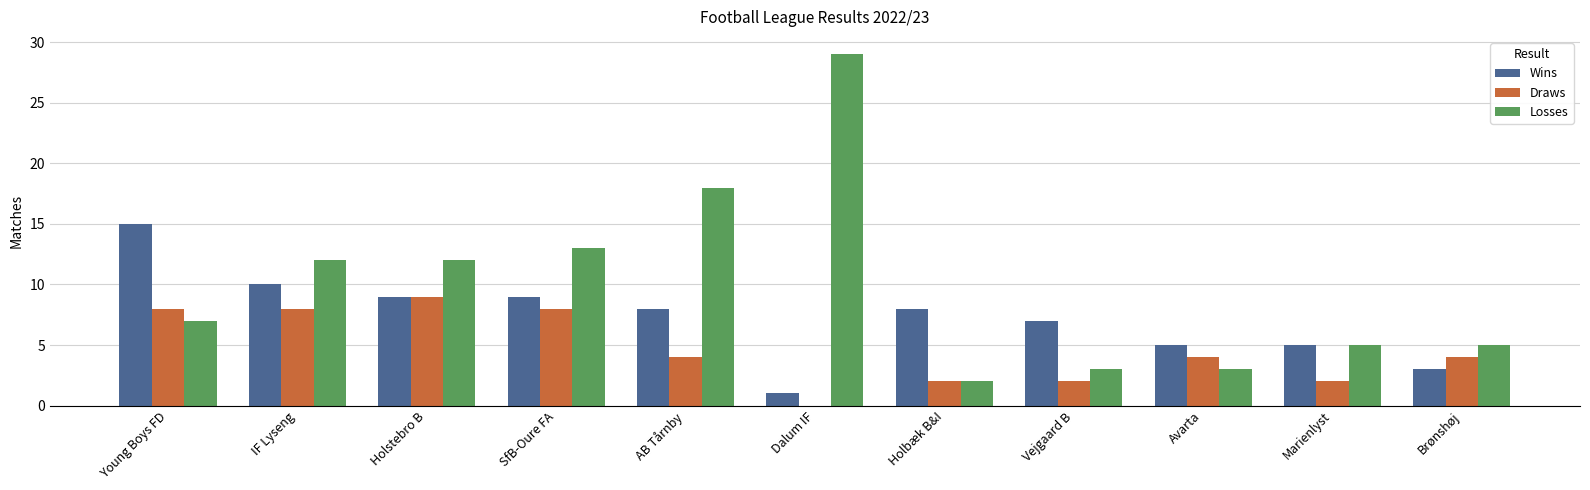

What value does the Losses series have at Marienlyst?

5